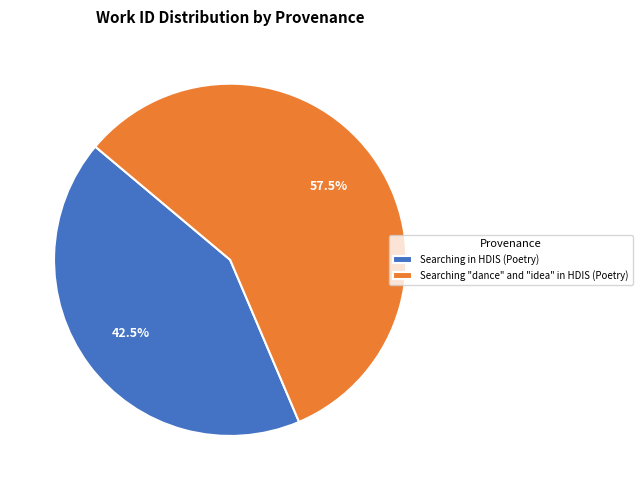

What percentage do Searching "dance" and "idea" in HDIS (Poetry) and Searching in HDIS (Poetry) together represent?

100.0%